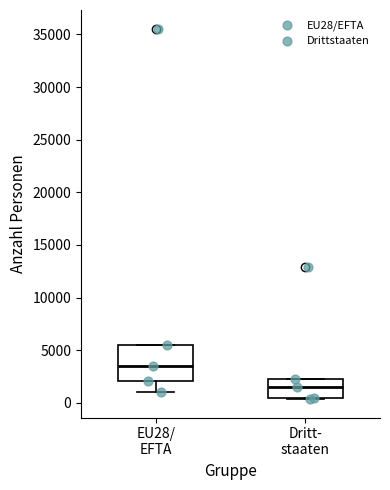

Reading left to right, read every box against the y-axis: the position of its median line, the range the box covers, and the ends of its whiskers. The values are not printed on the chart, so give them approximately, as read against the axis.

EU28/ EFTA: median 3500, box 2000 to 5500, whiskers 1000 to 5500
Dritt- staaten: median 1500, box 500 to 2000, whiskers 500 to 2000